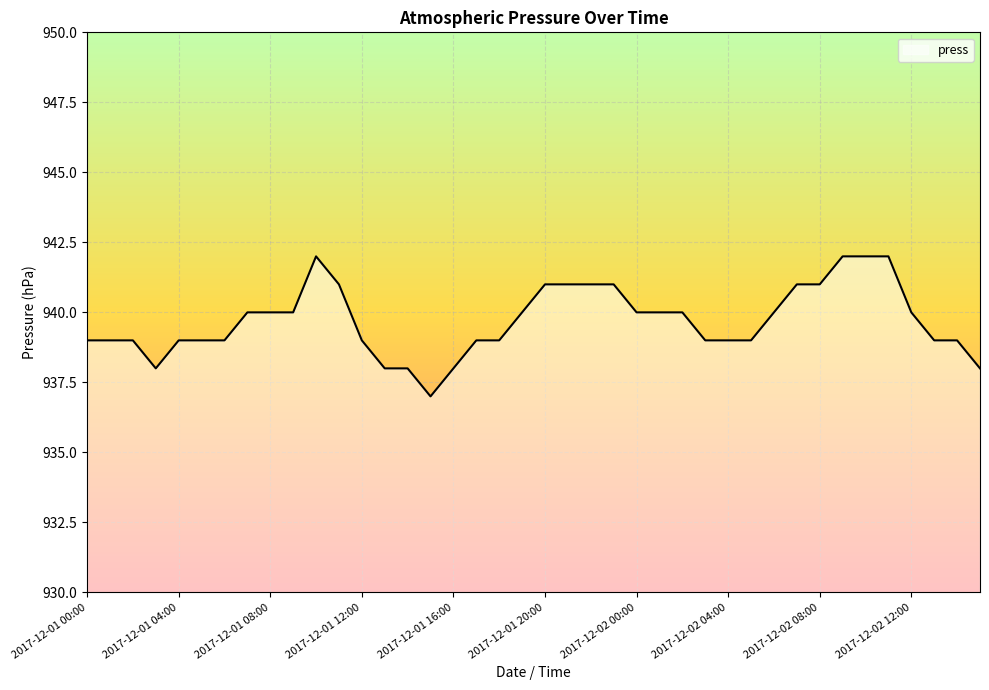

What is the difference between the maximum and minimum values?

5